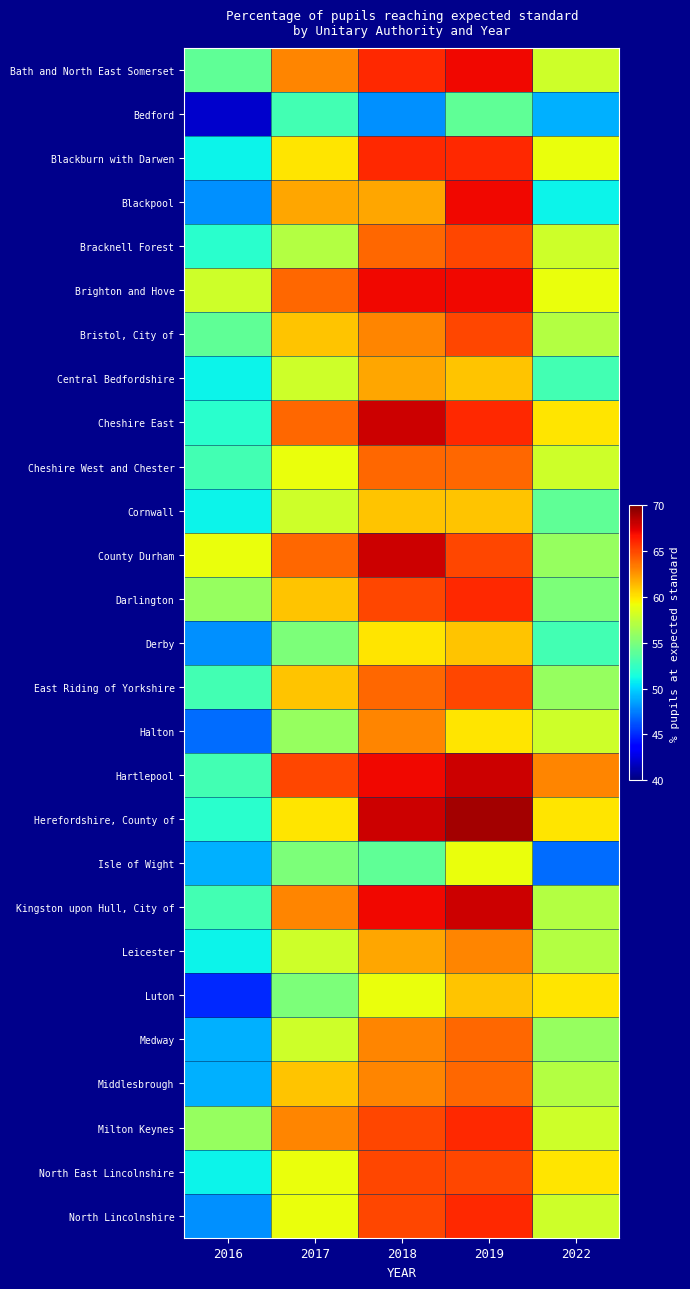

What is the spread (max minus min) of values at 2022?

16